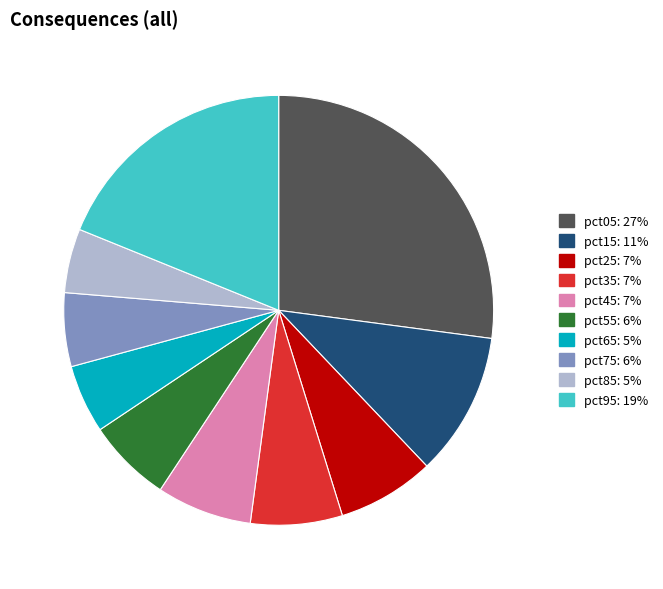

Is pct95 the majority of the pie?

No